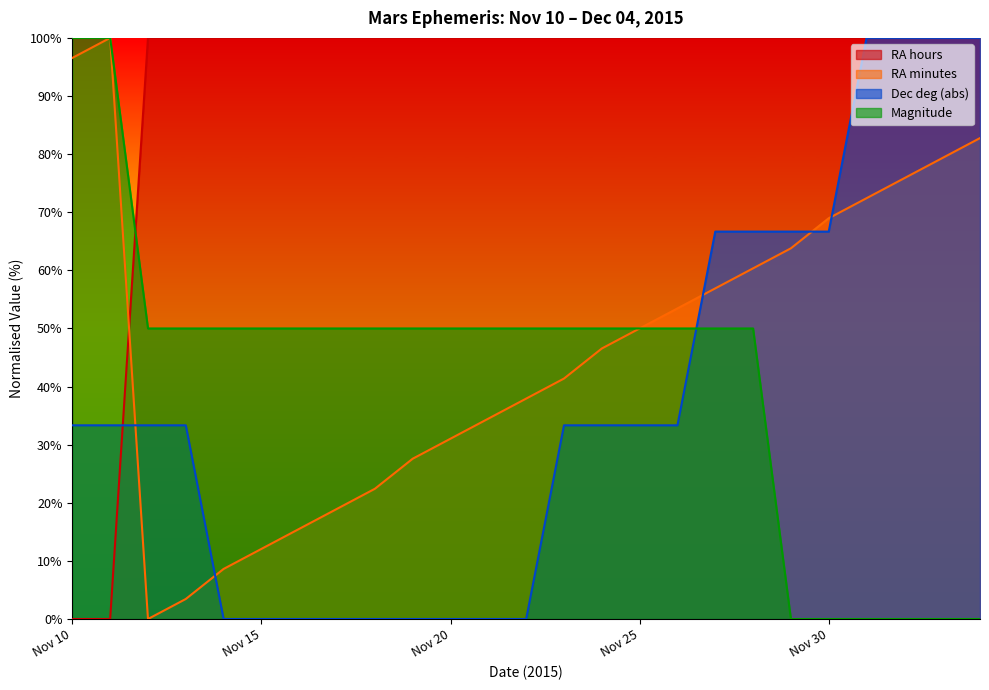

How many distinct data groups are displayed?

4